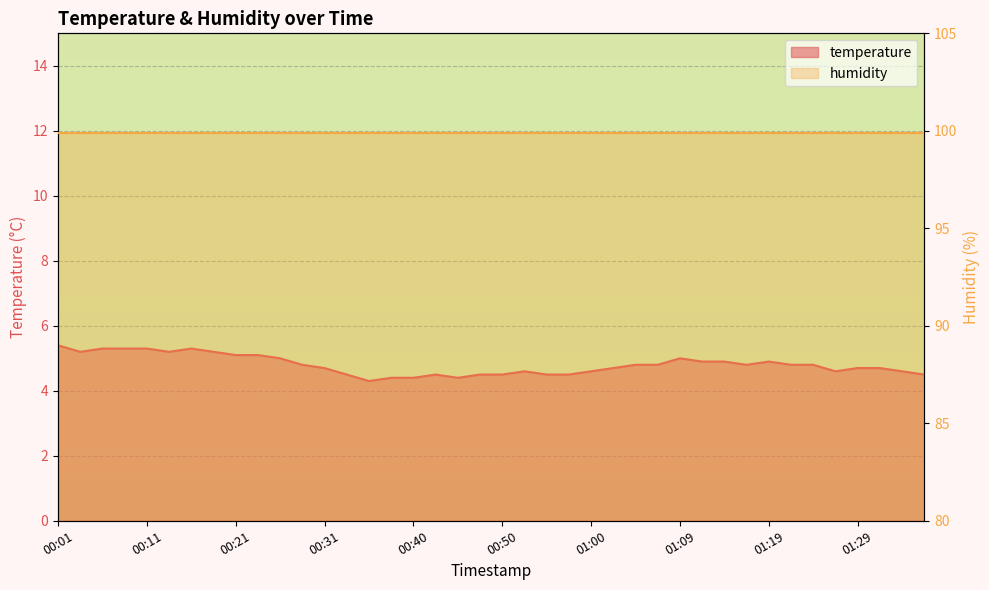

What is the maximum value shown in the chart?

5.4